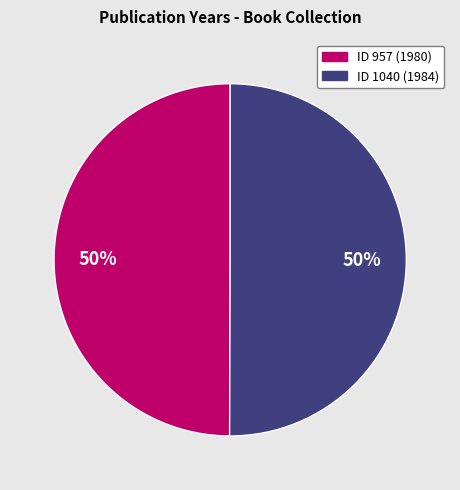

To the nearest percent, what is the average slice percentage?

50%